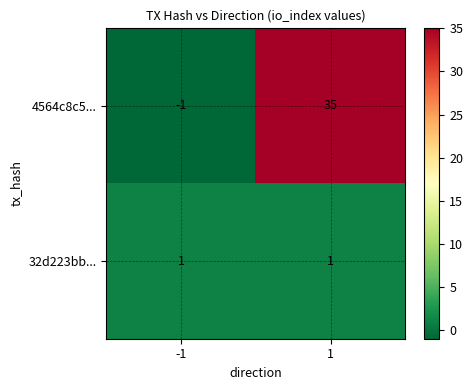

Is it true that 4564c8c5... equals 35 at 1?

True